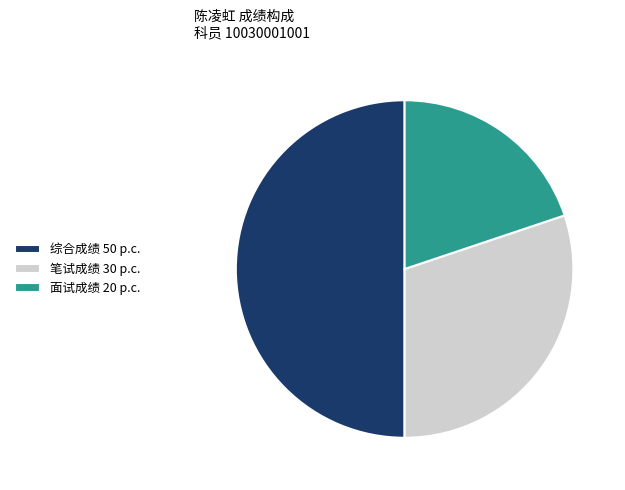

Rank the categories by value from lowest to highest.

面试成绩 20 p.c., 笔试成绩 30 p.c., 综合成绩 50 p.c.